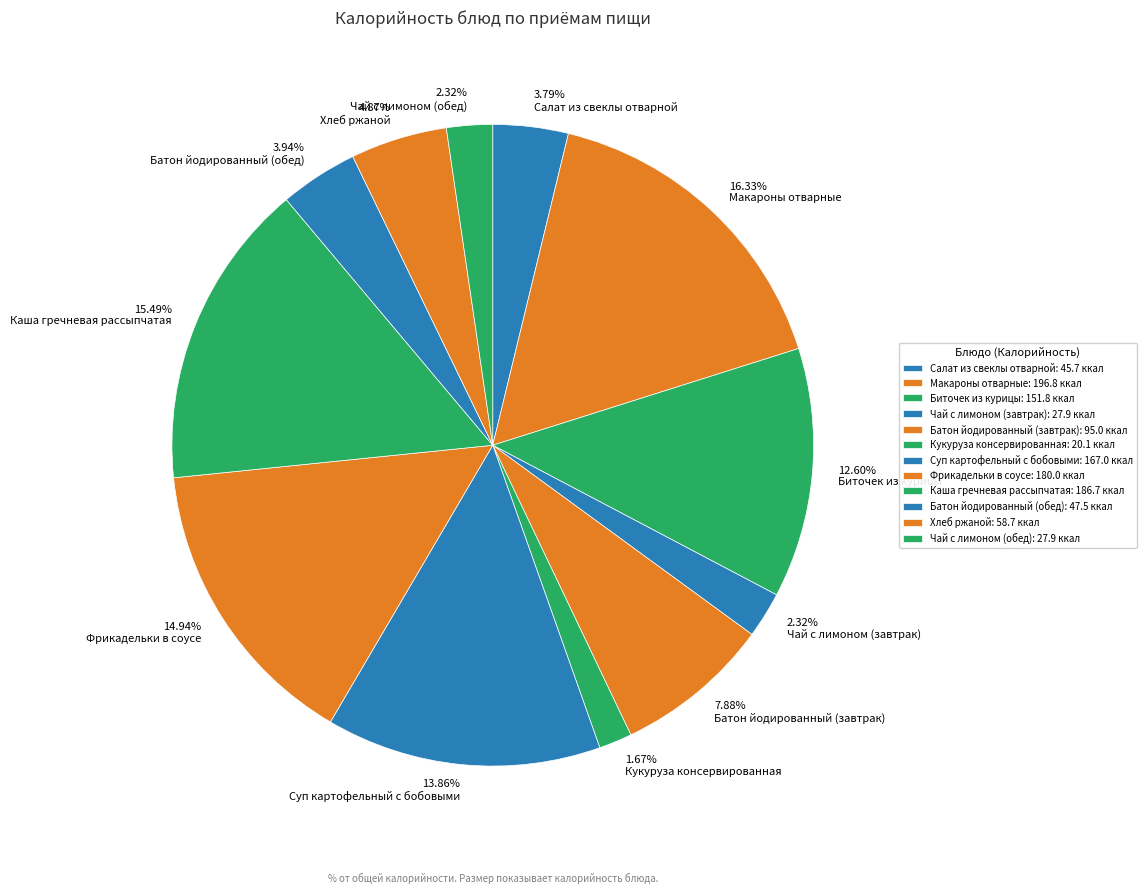

Is Чай с лимоном (обед) the majority of the pie?

No